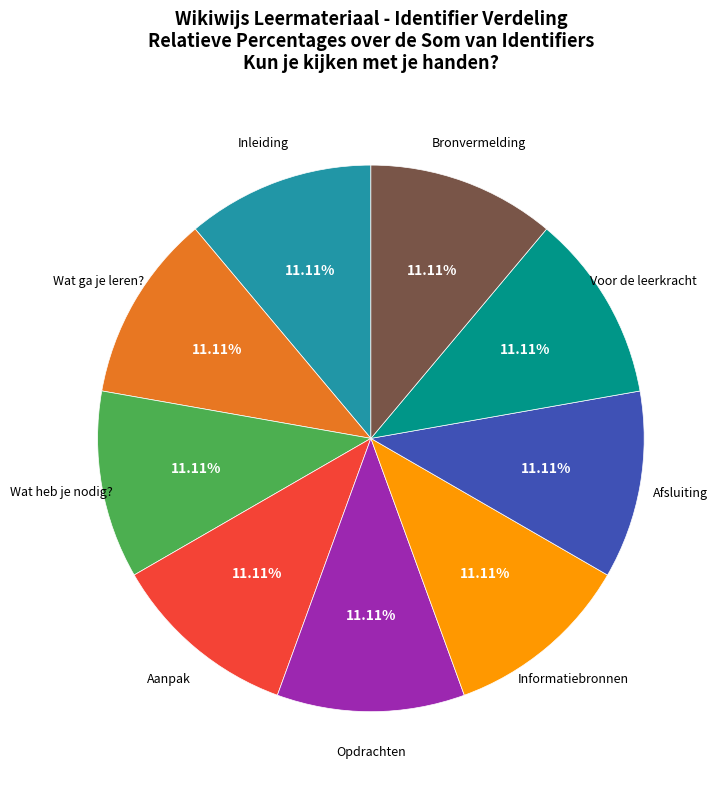

Does any single category account for the majority?

No